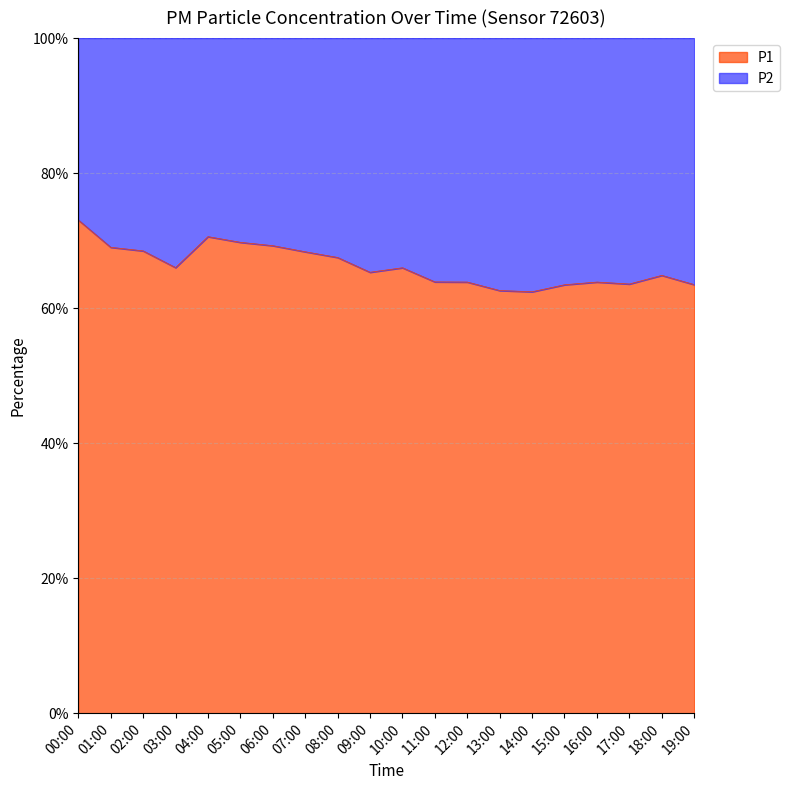

Reading left to right, what are all the values shown in this chart?

P1: 9.0	7.0	6.3	5.6	6.6	6.6	8.0	8.3	12.4	18.2	25.2	24.2	29.0	29.9	29.6	32.1	28.4	26.0	27.4	23.1
P2: 3.3	3.1	2.9	2.9	2.8	2.9	3.5	3.8	6.0	9.7	13.0	13.7	16.4	17.8	17.8	18.5	16.1	14.9	14.8	13.3